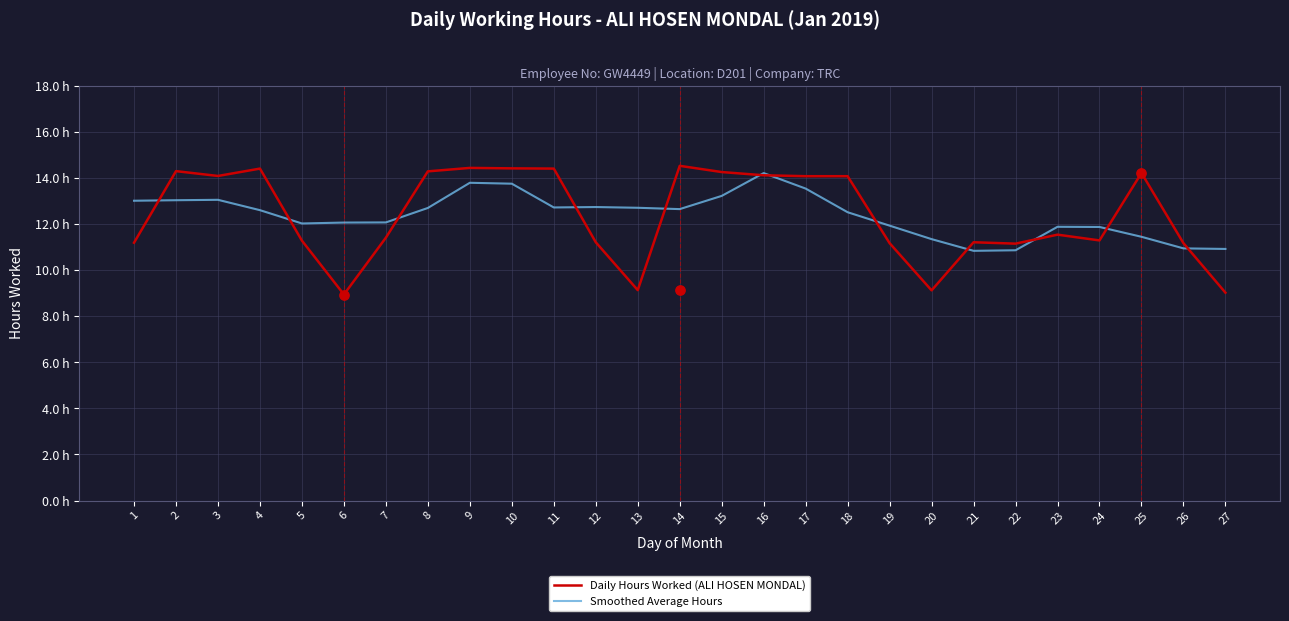

At which category is the sum across all series the highest?

16